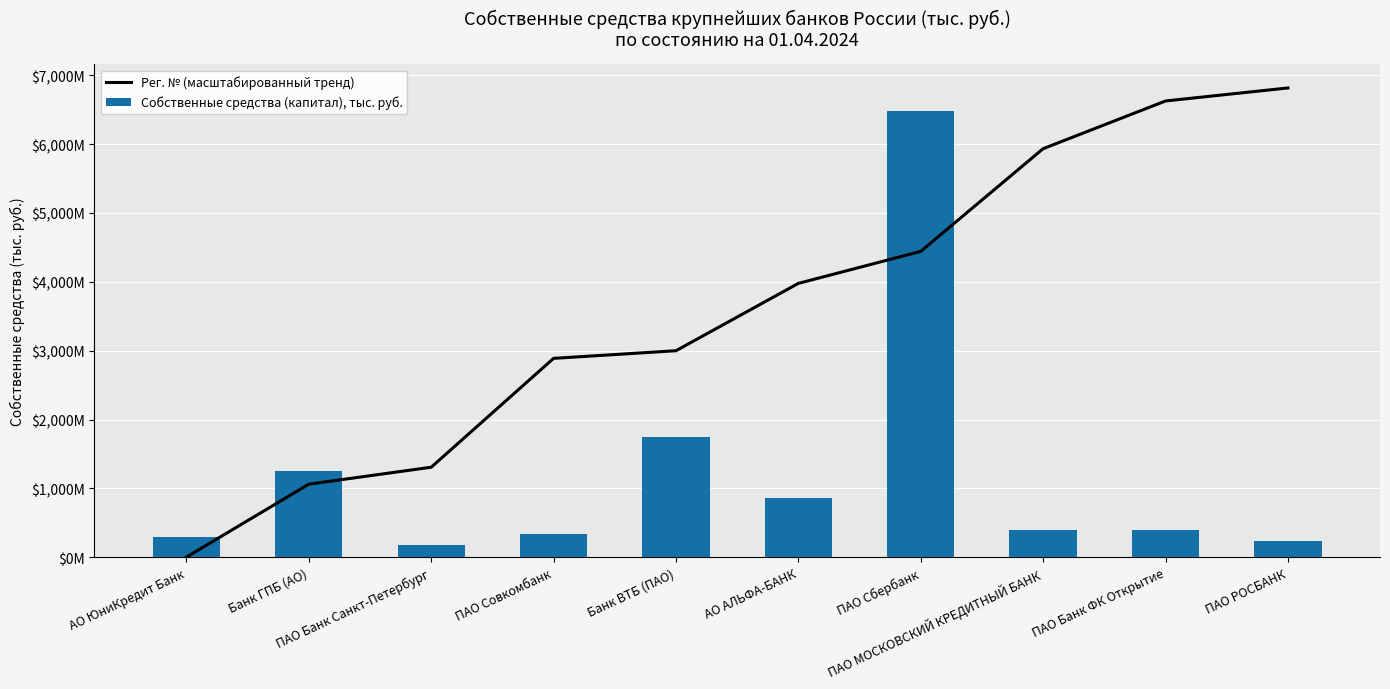

Between Банк ГПБ (АО) and ПАО РОСБАНК, which is larger?

ПАО РОСБАНК